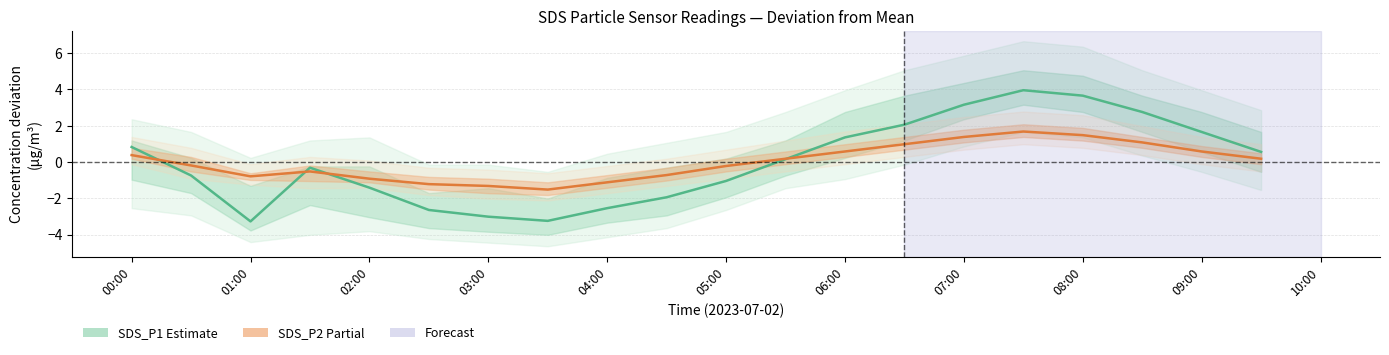

Reading left to right, extract all data points from this chart.

SDS_P1 (Estimate): 0.8	-0.7	-3.3	-0.3	-1.4	-2.6	-3.0	-3.2	-2.5	-1.9	-1.0	0.2	1.4	2.1	3.2	4.0	3.7	2.8	1.7	0.6
SDS_P2 (Partial): 0.4	-0.2	-0.8	-0.5	-0.9	-1.2	-1.3	-1.5	-1.1	-0.7	-0.2	0.2	0.6	1.0	1.4	1.7	1.5	1.1	0.6	0.2